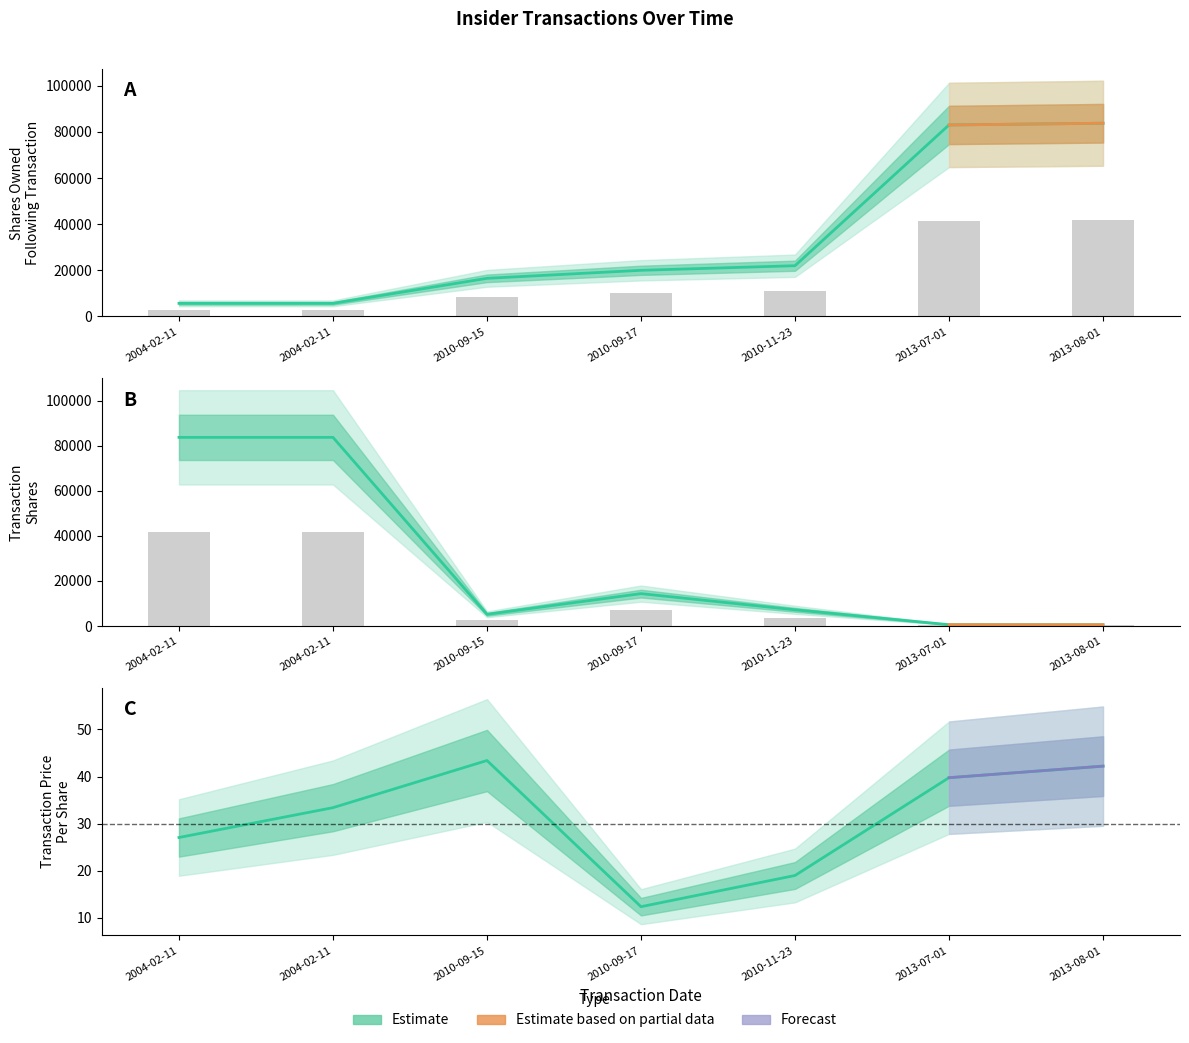

Rank the series by their maximum value, from lowest to highest.

transactionPricePerShare, transactionShares, sharesOwnedFollowingTransaction